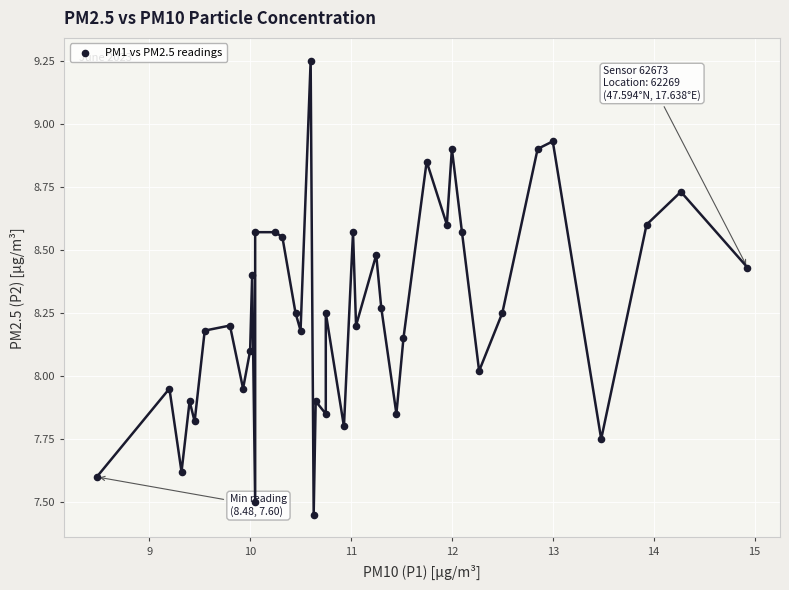

What is the range of X values (max minus min)?

6.4